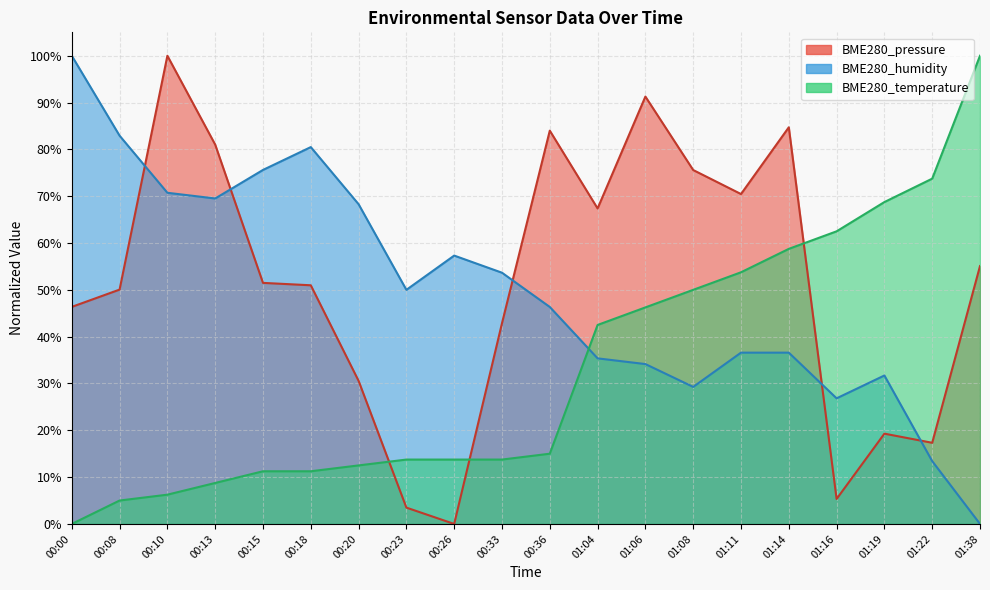

Which series has the largest total across all categories?

BME280_pressure